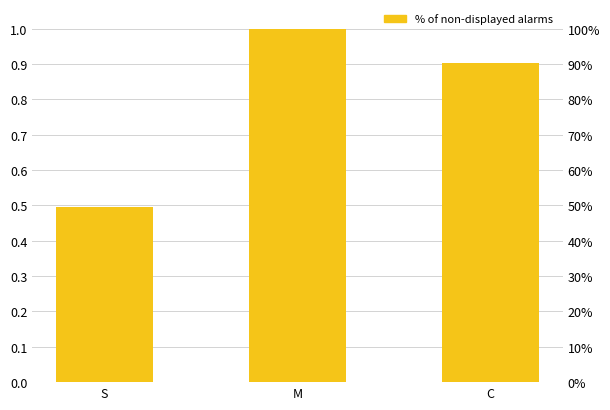

How many distinct data groups are displayed?

1